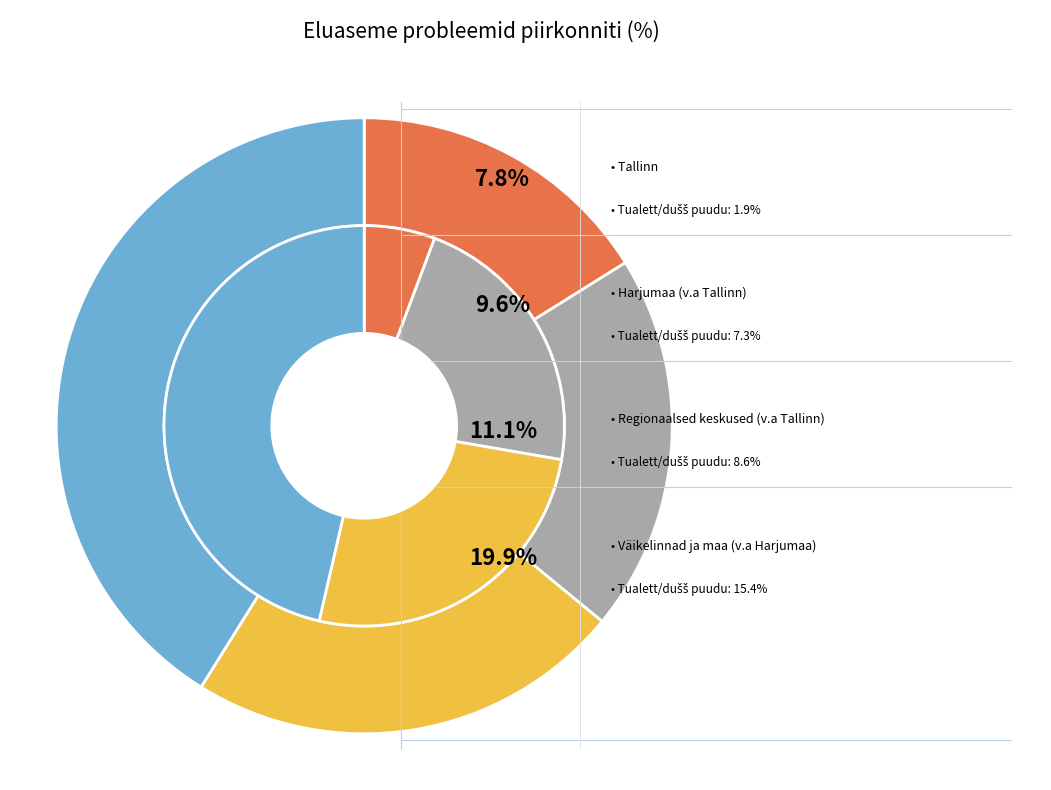

Does Väikelinnad ja maa (v.a Harjumaa) represent more than half of the total?

No